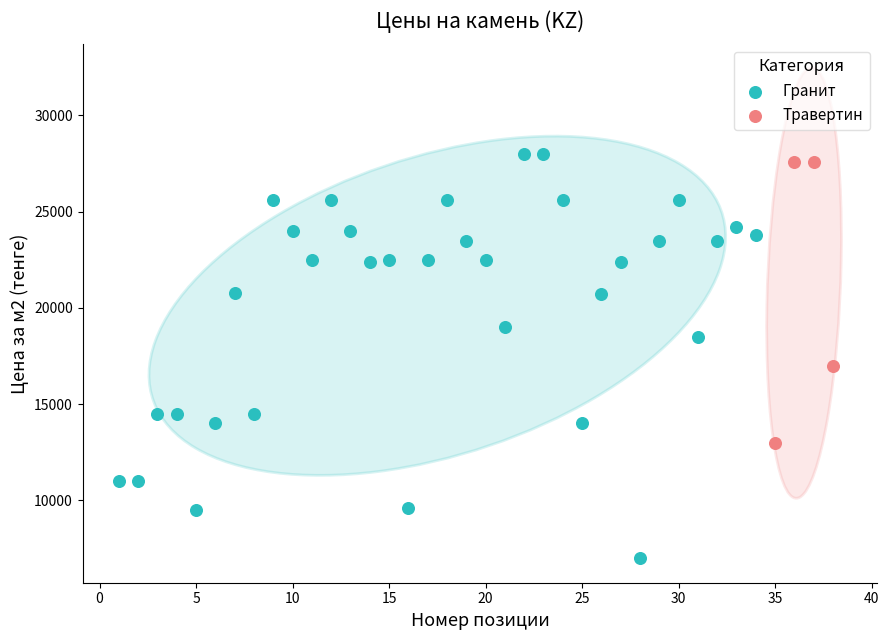

What are all the series names shown in the legend?

Гранит, Травертин